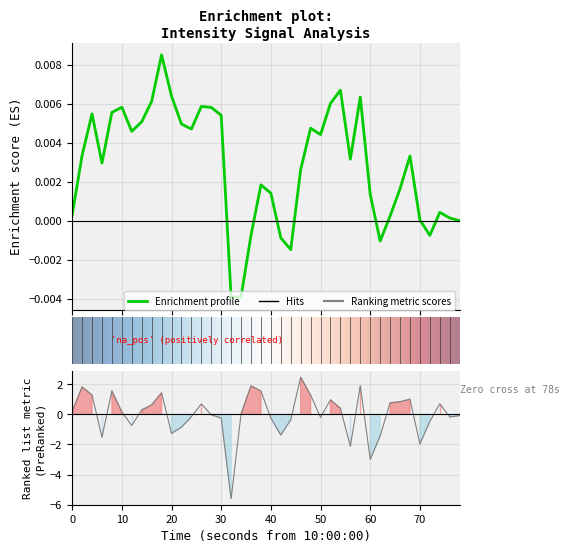

Reading left to right, extract all data points from this chart.

0.2	1.8	1.3	-1.5	1.6	0.2	-0.7	0.3	0.6	1.4	-1.3	-0.9	-0.2	0.7	-0.0	-0.2	-5.6	0.0	1.9	1.5	-0.3	-1.4	-0.4	2.5	1.3	-0.2	1.0	0.4	-2.1	1.9	-3.0	-1.4	0.8	0.8	1.0	-2.0	-0.5	0.7	-0.2	-0.1